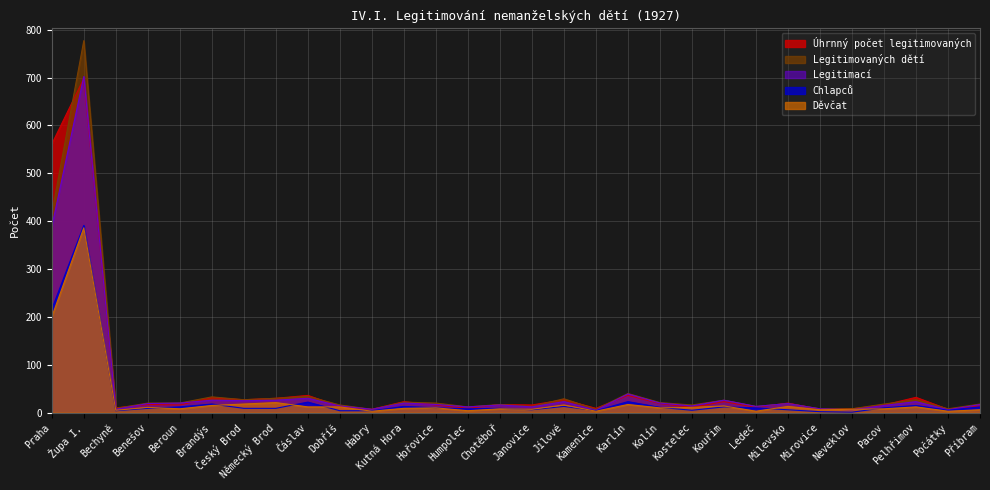

True or false: Úhrnný počet legitimovaných and Chlapců cross at least once.

False